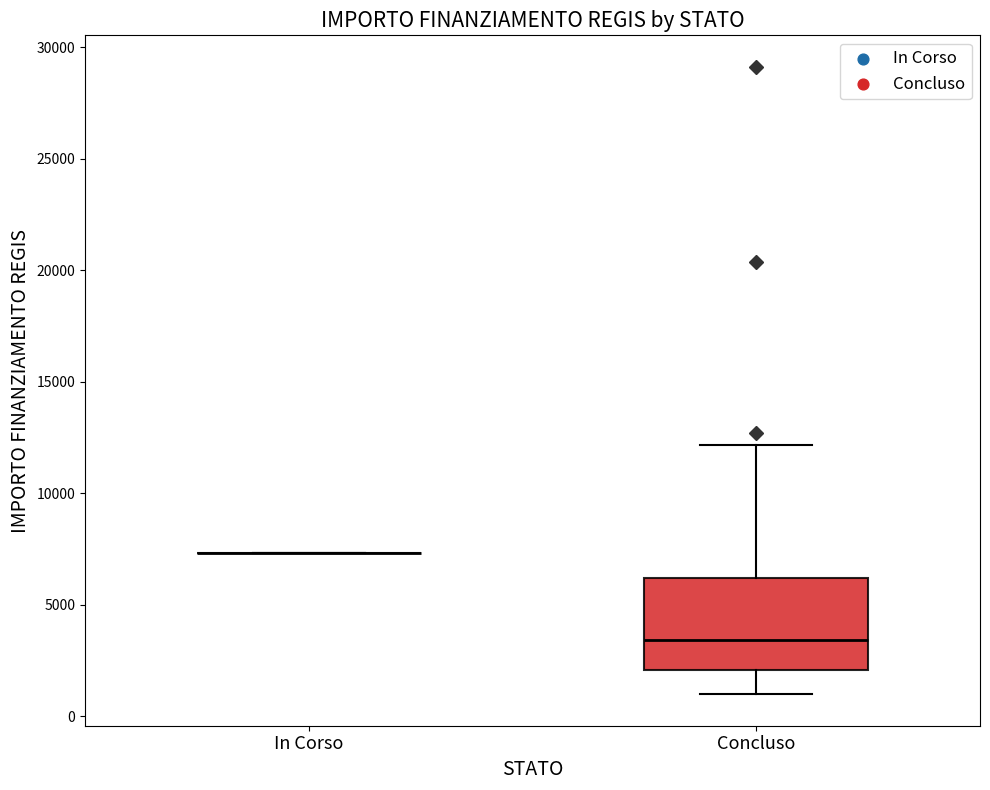

Which box is the tallest, from its lower edge to its upper edge?

Concluso